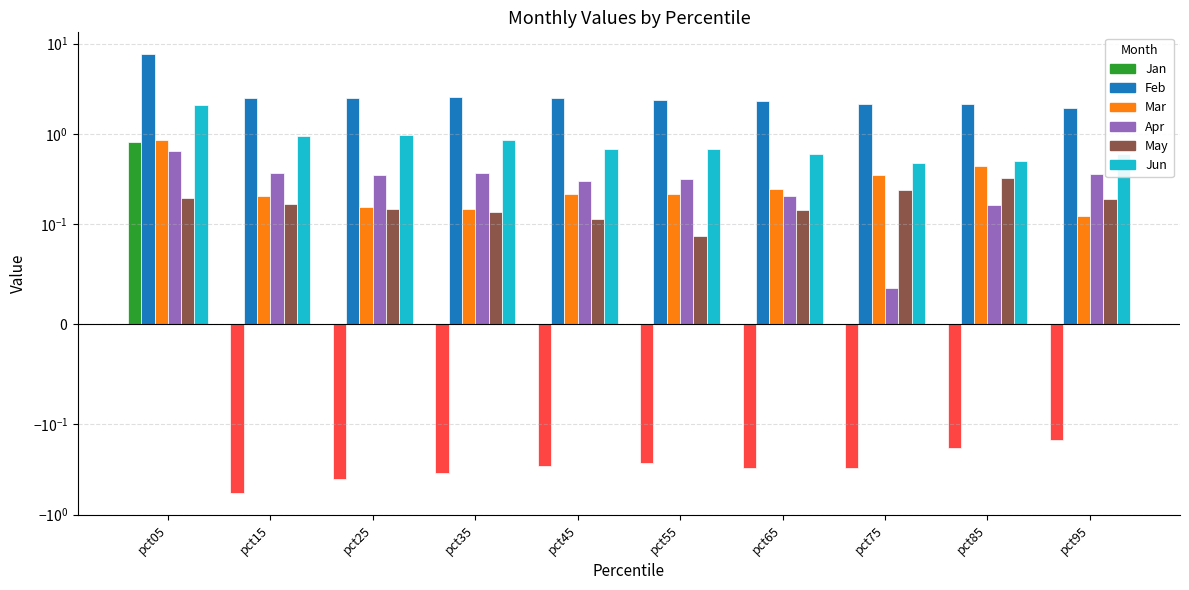

What are all the series names shown in the legend?

Jan, Feb, Mar, Apr, May, Jun